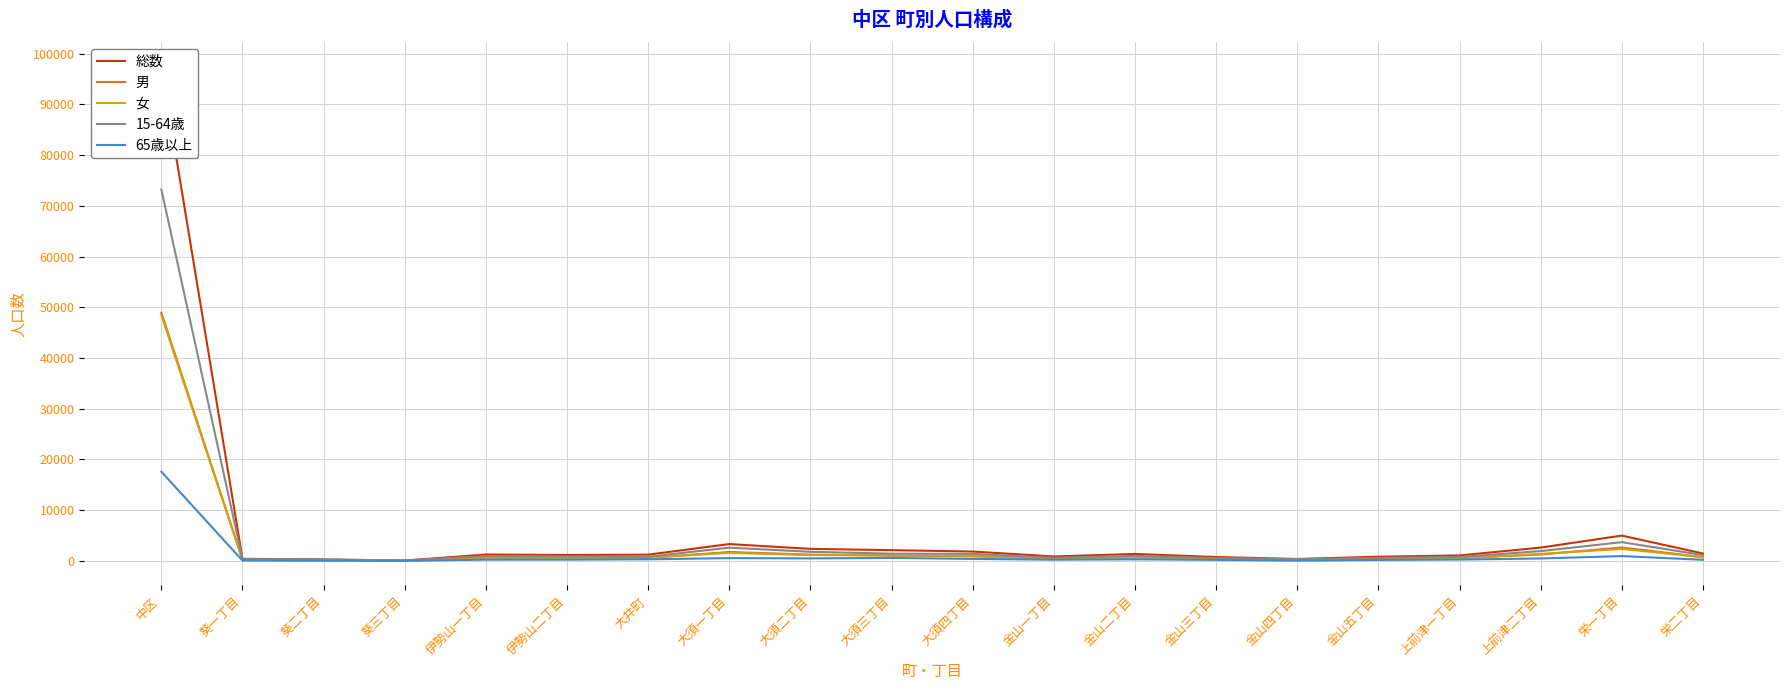

Which series changed the most between 中区 and 栄一丁目?

総数